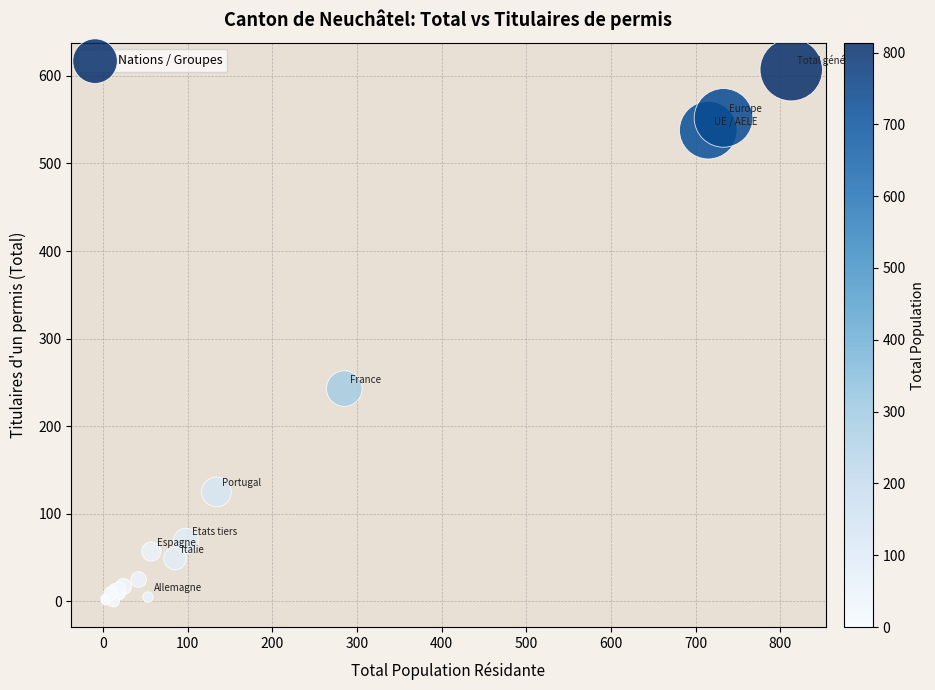

What Y value in the scatter plot is closest to 304?

243